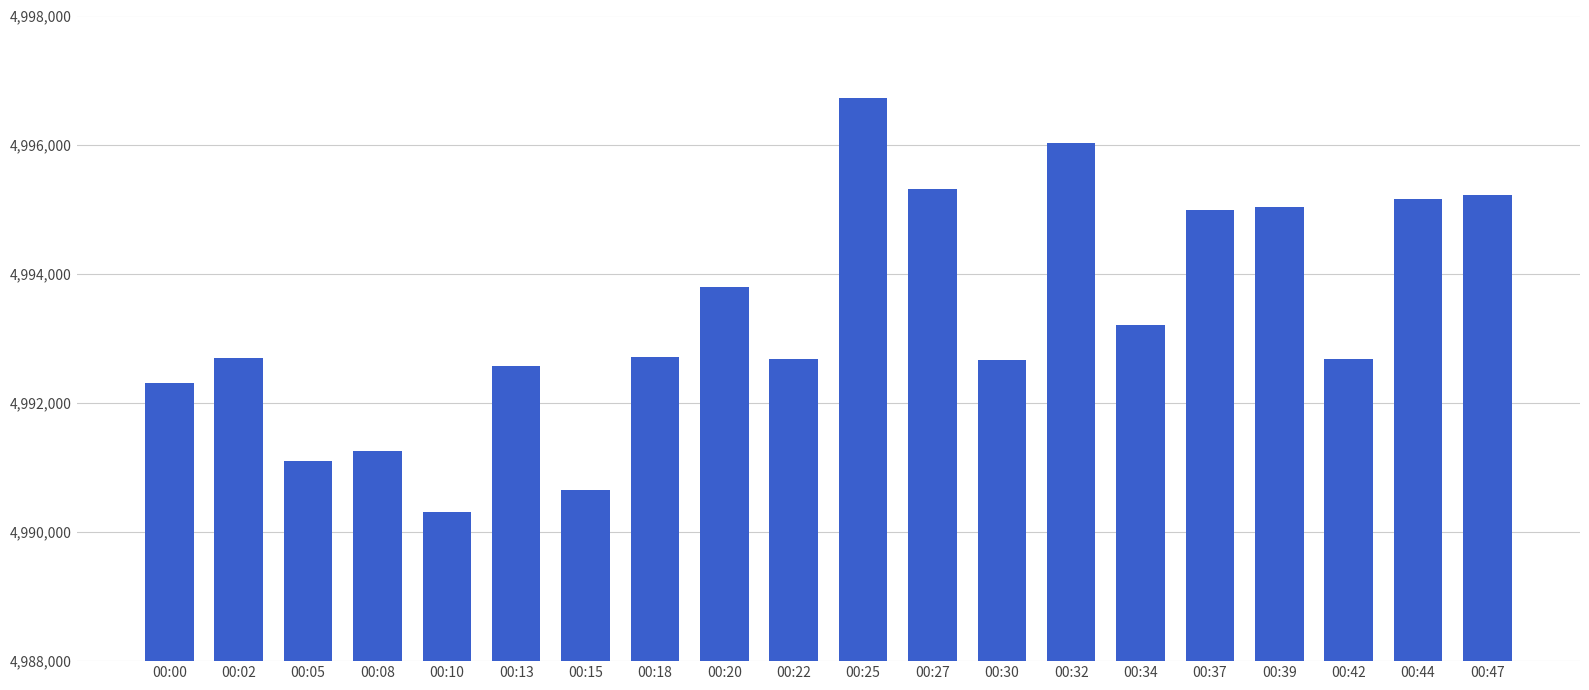

Is it true that the value at 00:25 is 4996729?

True